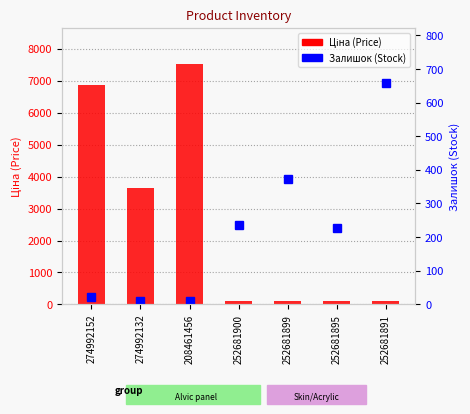

What is the difference between the highest and lowest values at 252681899?

260.3